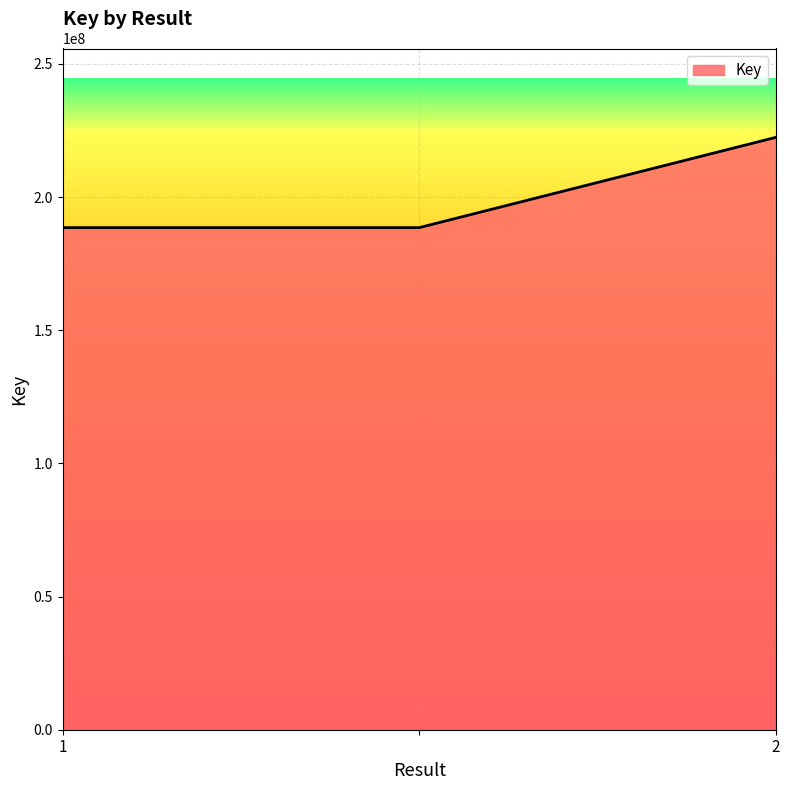

What is the average value?

199846505